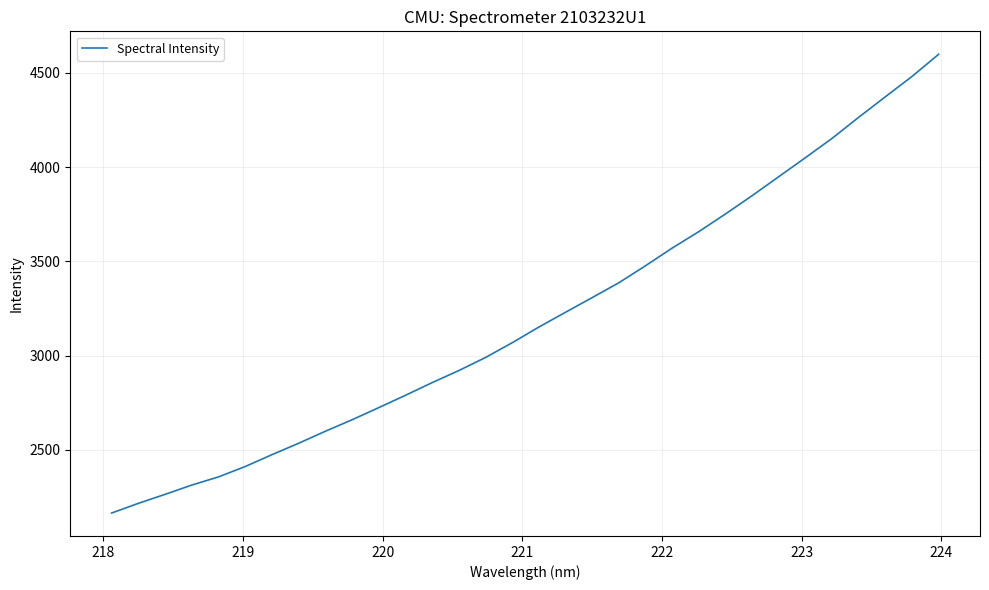

What is the maximum value shown in the chart?

4598.8